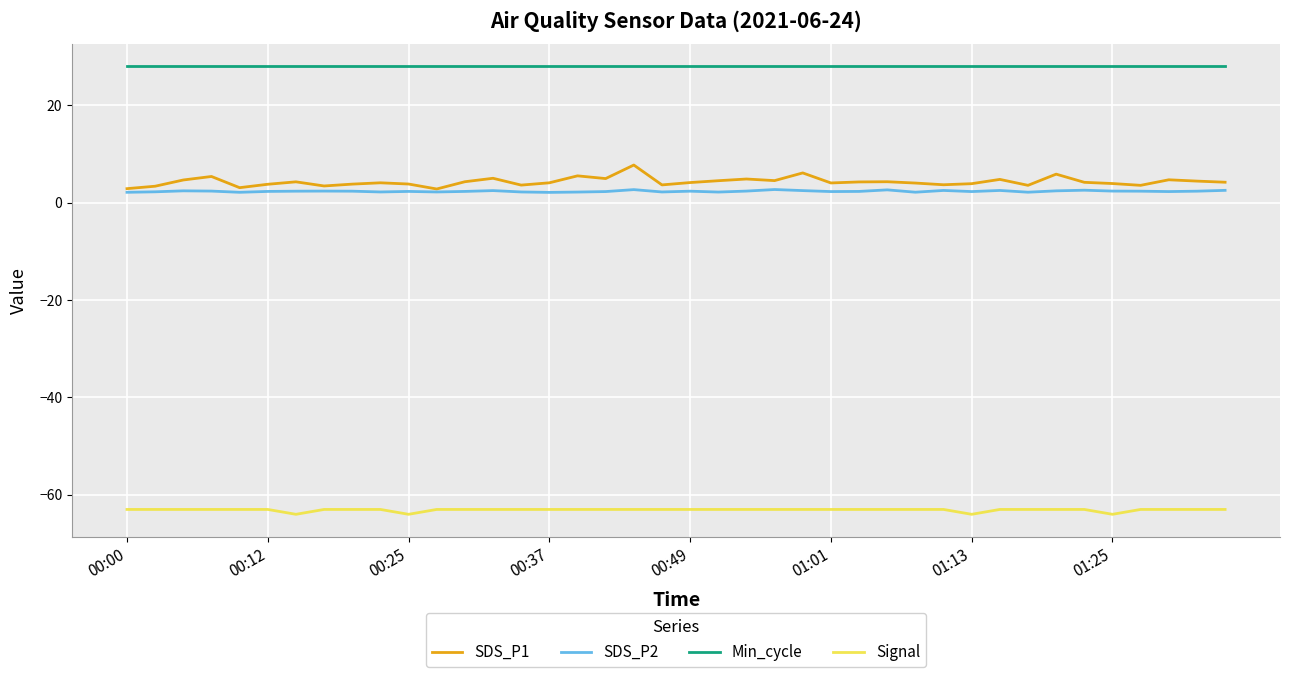

Which series has the largest total across all categories?

Min_cycle